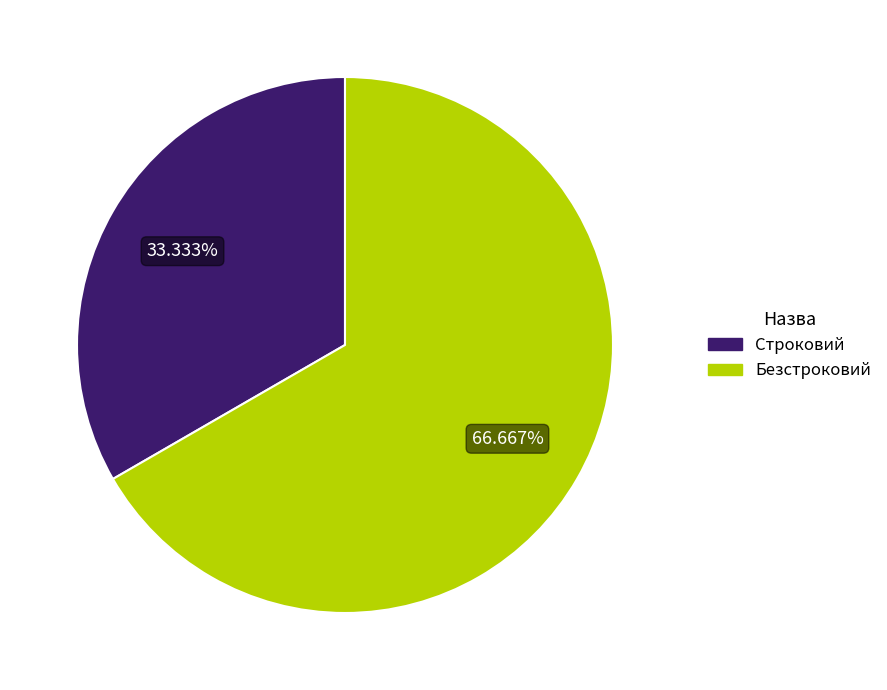

How many segments does this pie chart have?

2